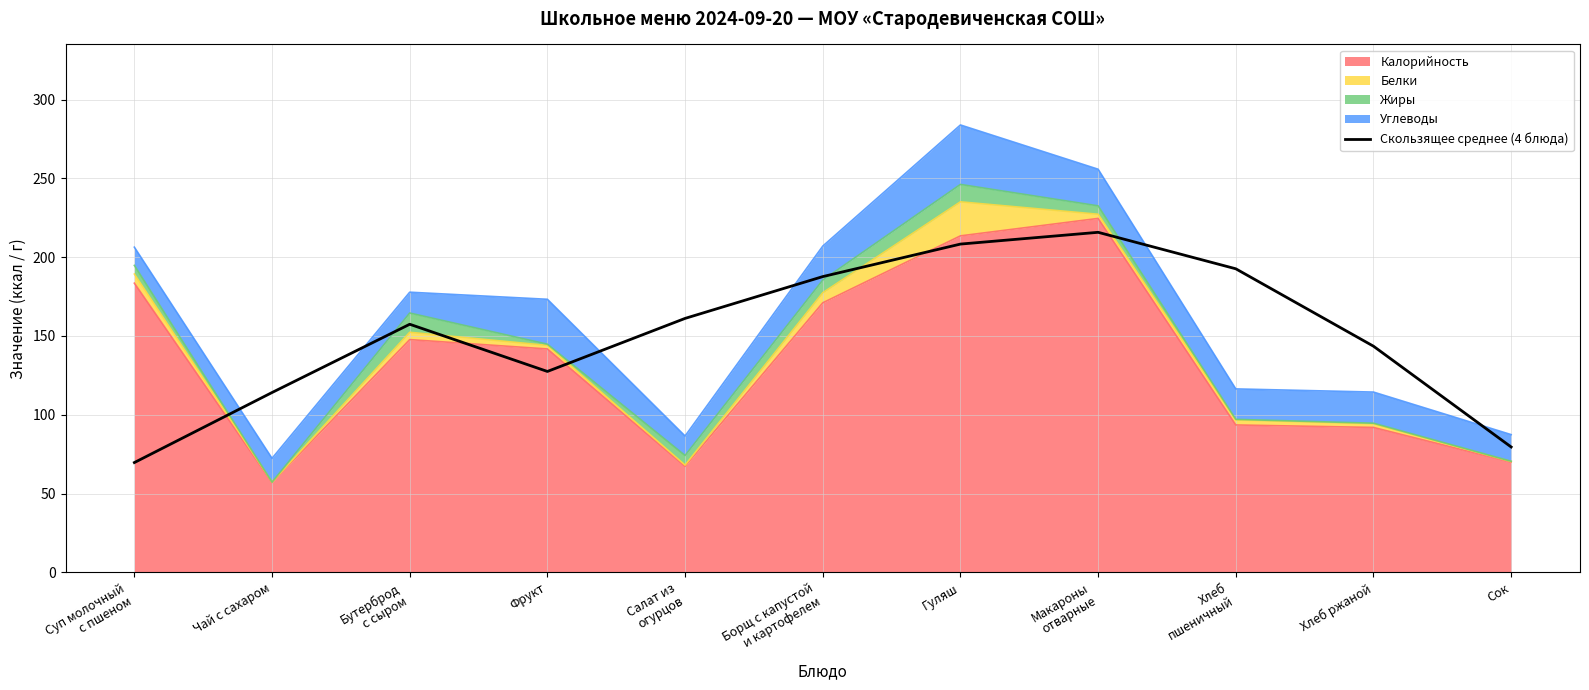

Reading left to right, list all the values displayed in this chart.

69.7	114.1	157.4	127.5	161.2	187.7	208.3	215.8	192.6	143.5	79.6